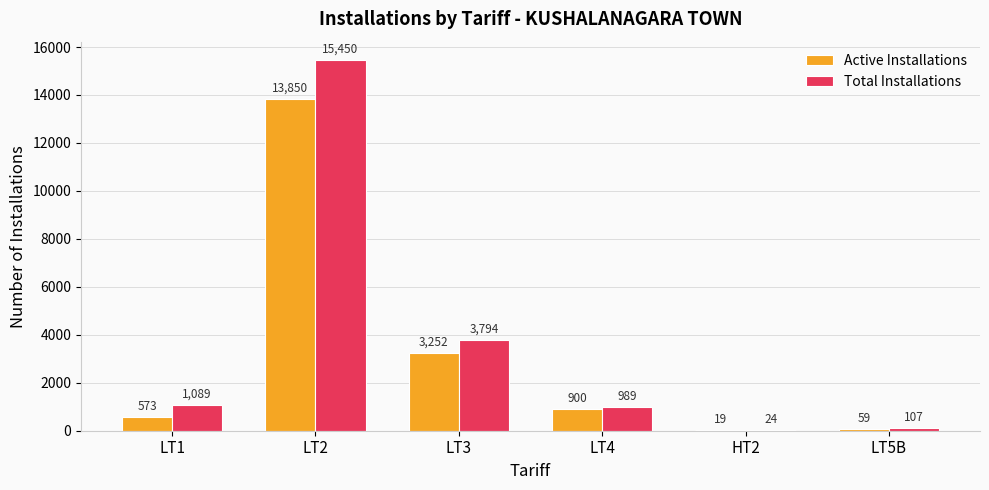

What is the greatest value displayed?

15450